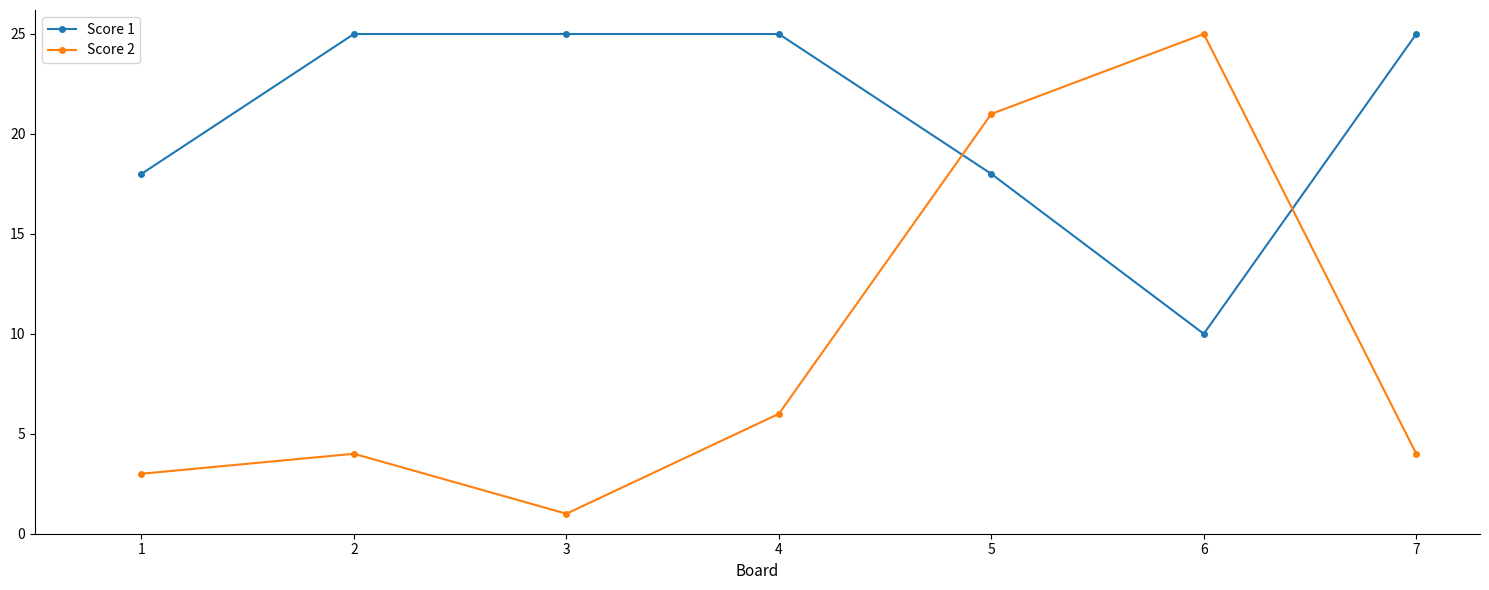

What is the value of the Score 1 point at the 7th from the left?

25